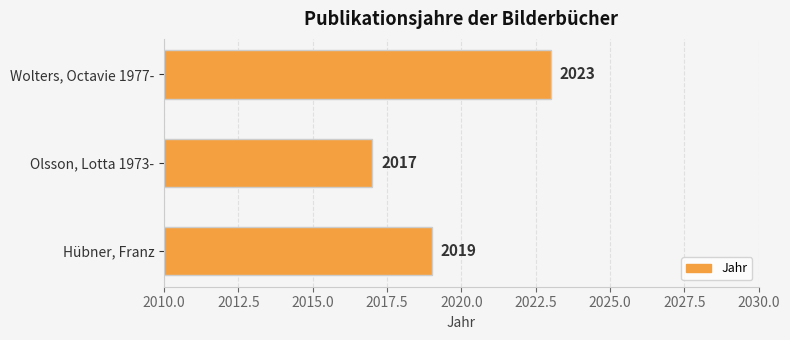

What is the difference between the maximum and minimum values?

6